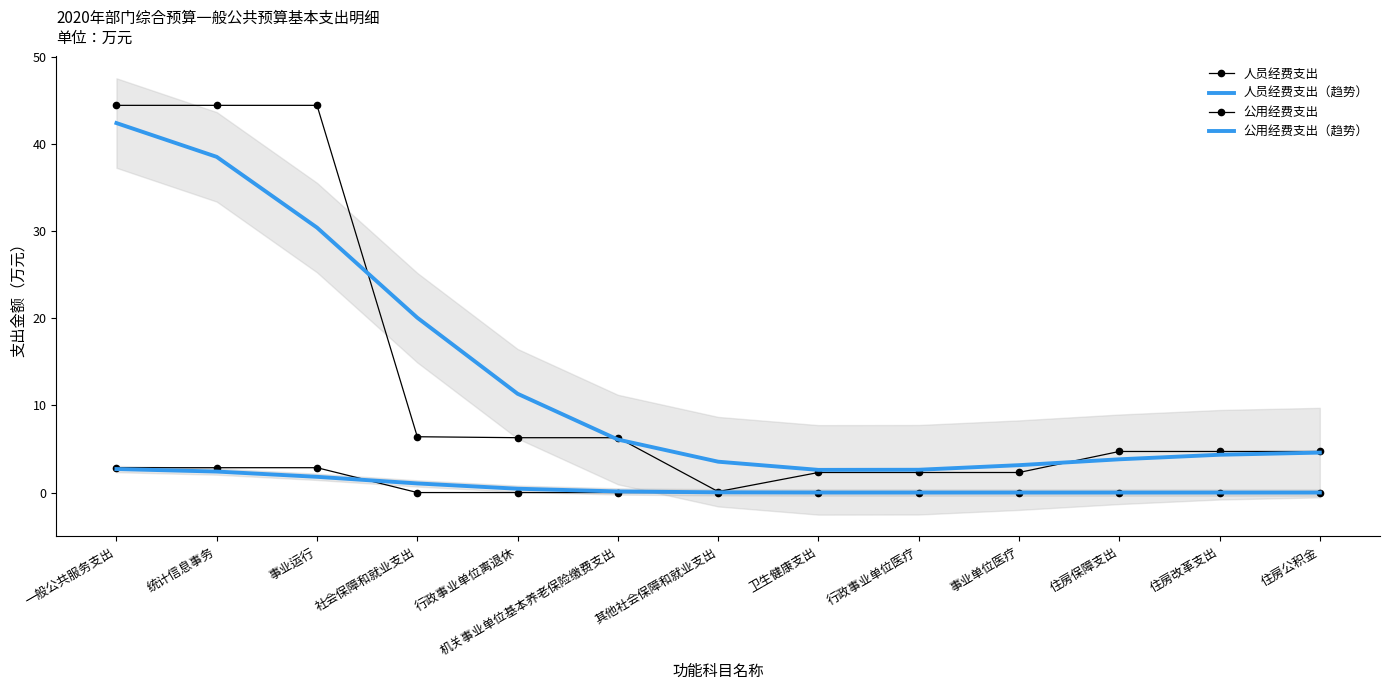

List the series in order of their peak value, highest first.

人员经费支出, 人员经费支出（趋势）, 公用经费支出, 公用经费支出（趋势）